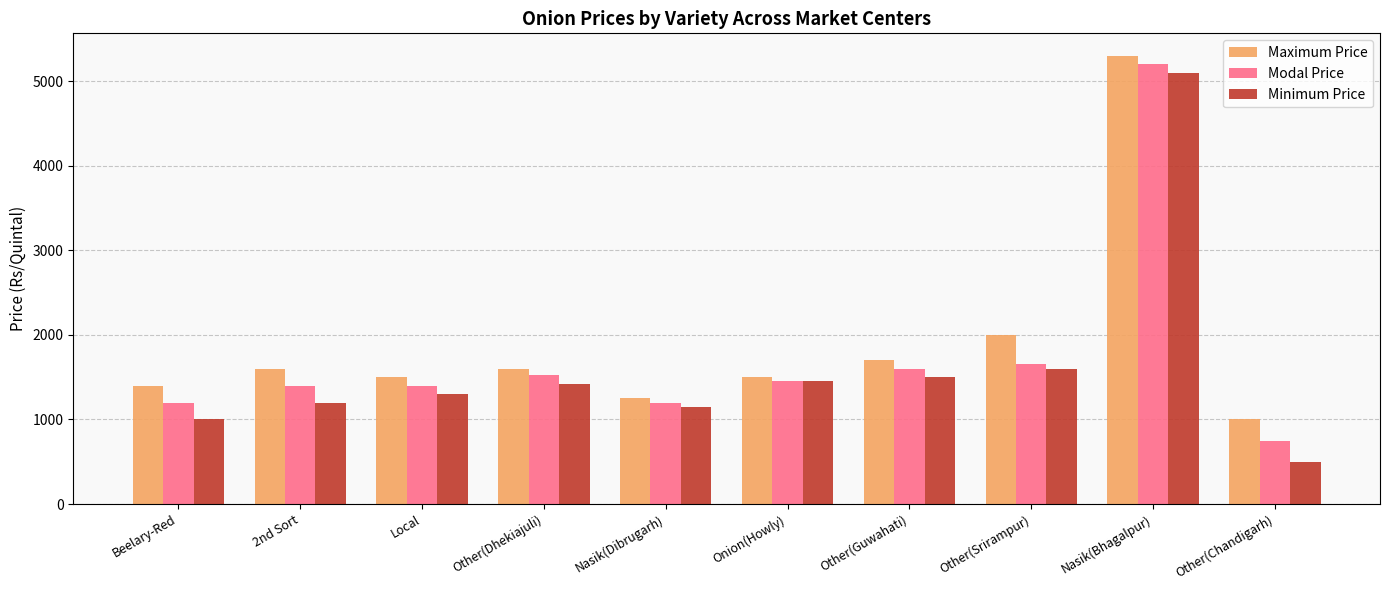

Which category has the lowest value across all series?

Other(Chandigarh)